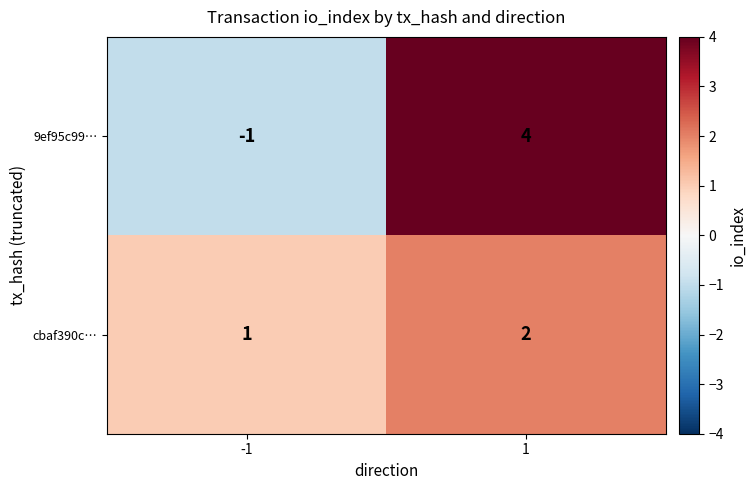

Between -1 and 1, which series saw the biggest shift?

9ef95c99…